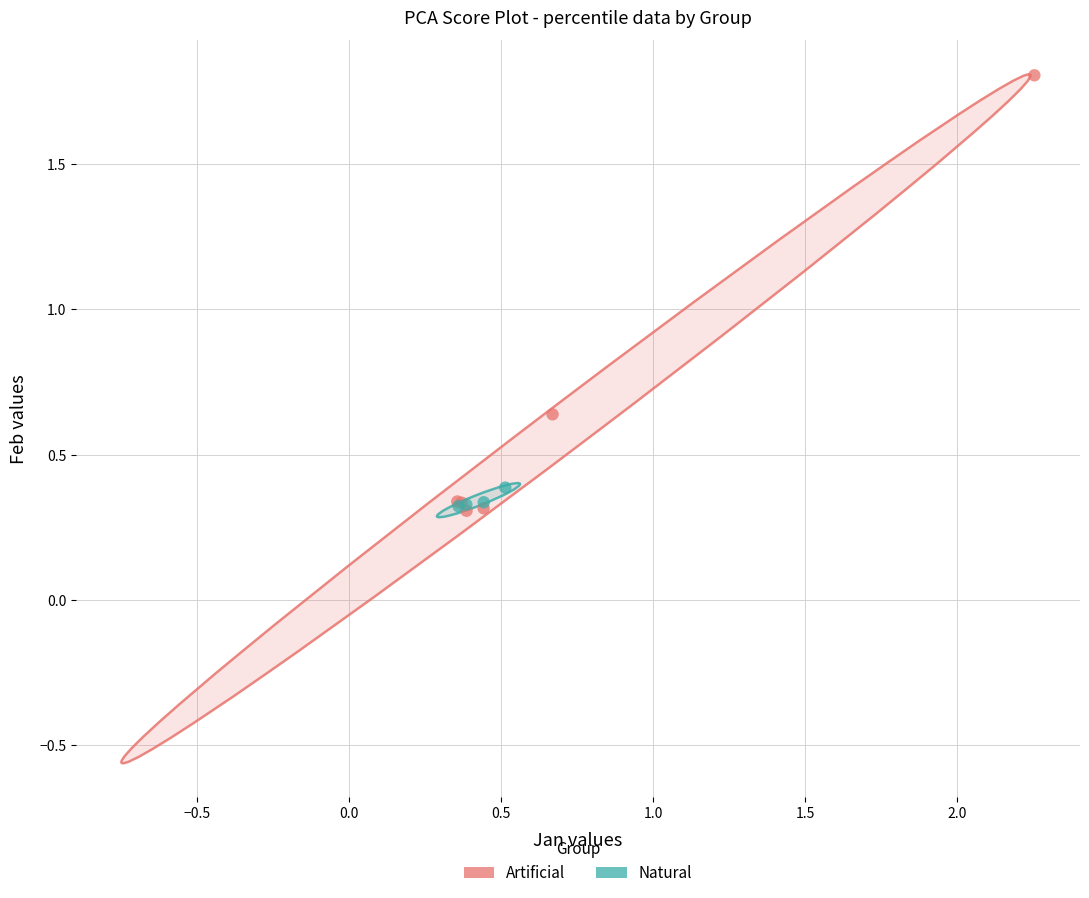

Which series reaches the maximum Y coordinate?

Artificial